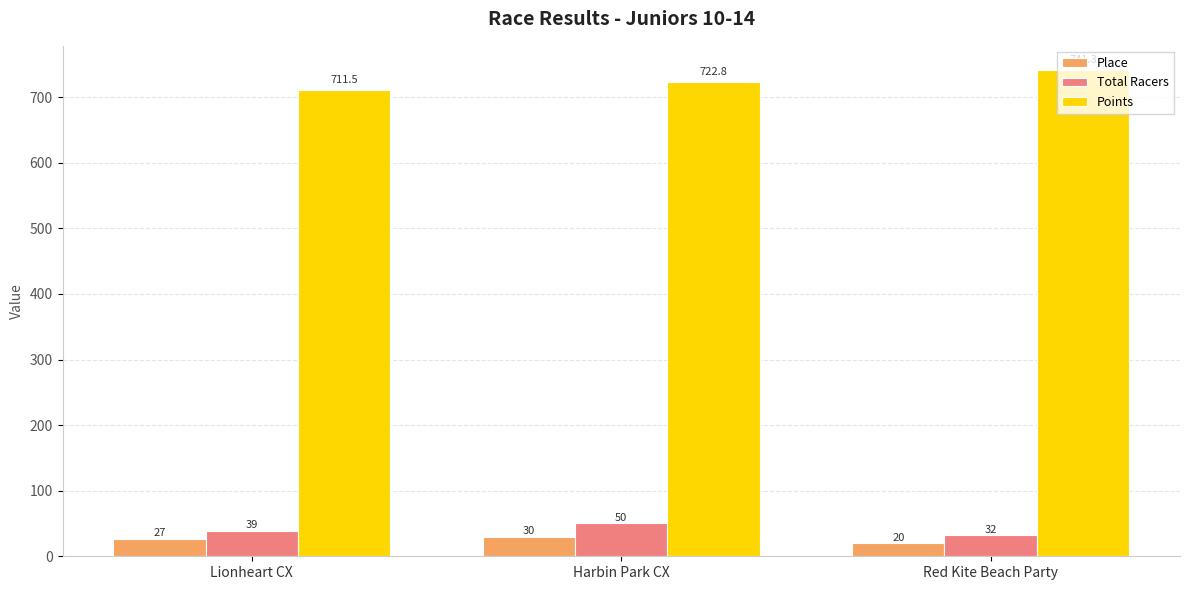

At how many categories does at least one series exceed 735?

1